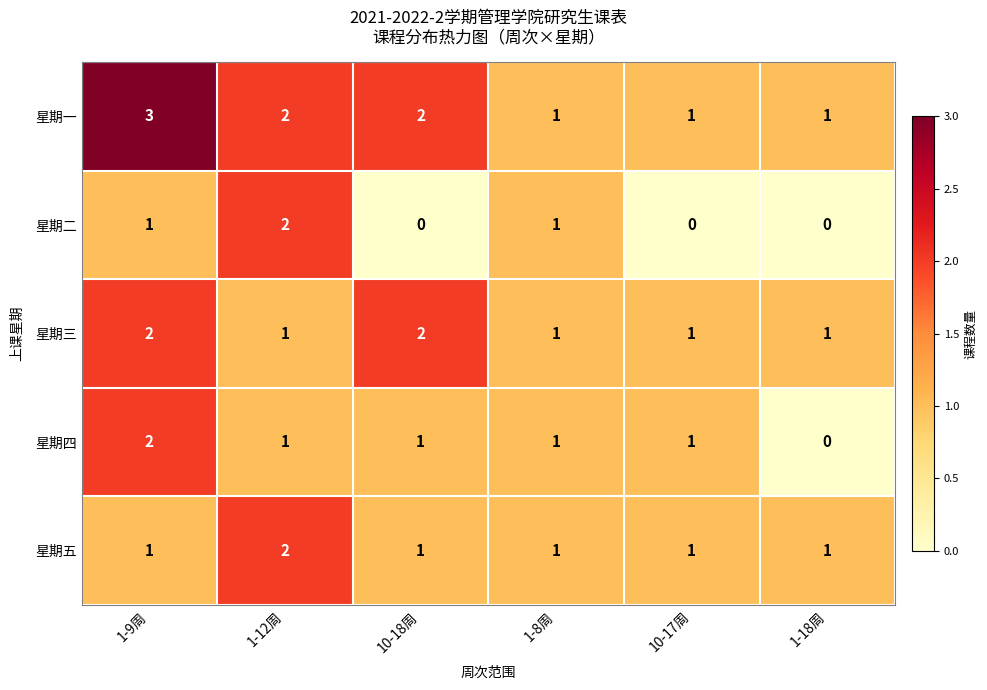

True or false: 星期三 has a value of 1 at 1-8周.

True